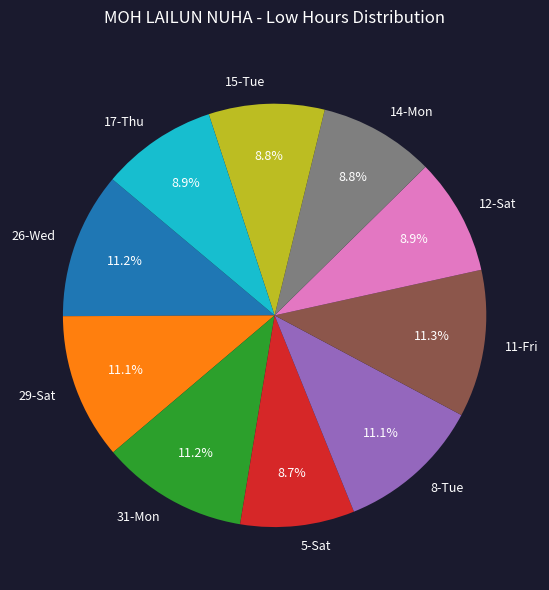

Count the number of slices in the pie.

10